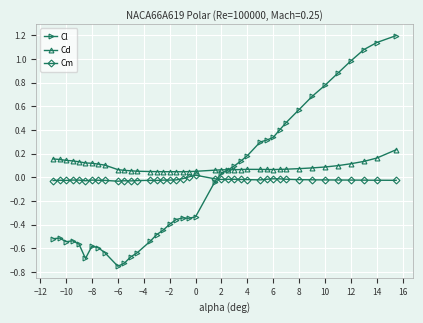

Which series has the largest range (max minus min)?

Cl